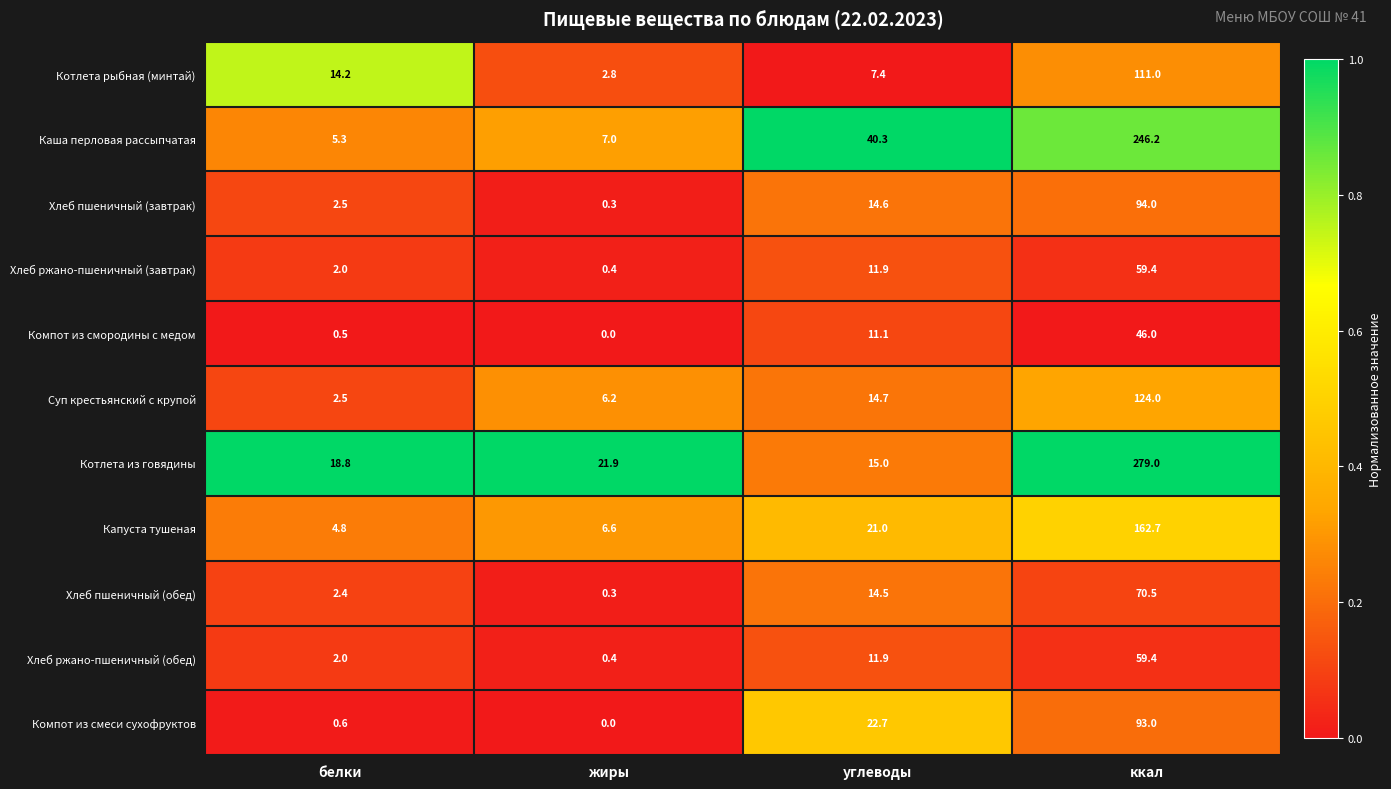

Which category has the lowest value across all series?

жиры